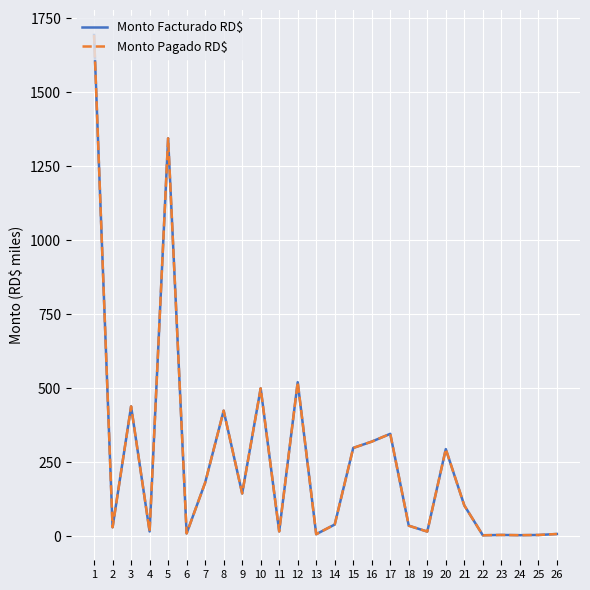

Where does the Monto Pagado RD$ series first go above 104?

1